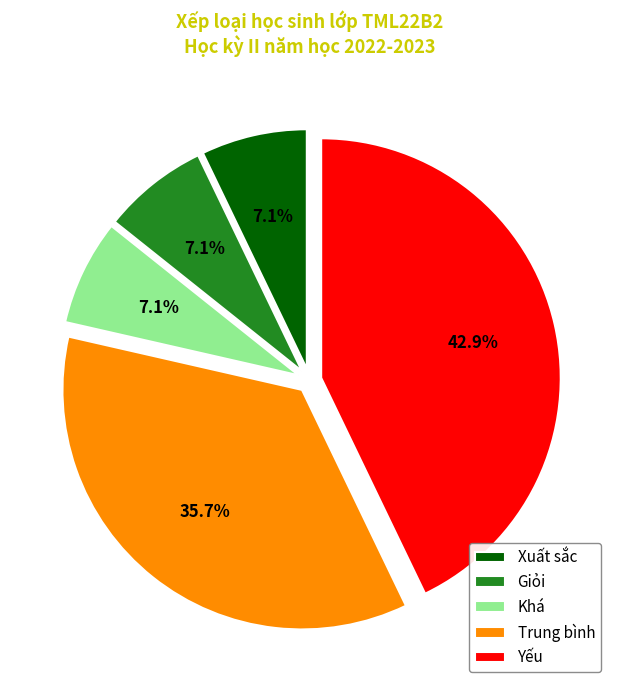

To the nearest percent, what is the difference between the Xuất sắc and Trung bình slice percentages?

29%